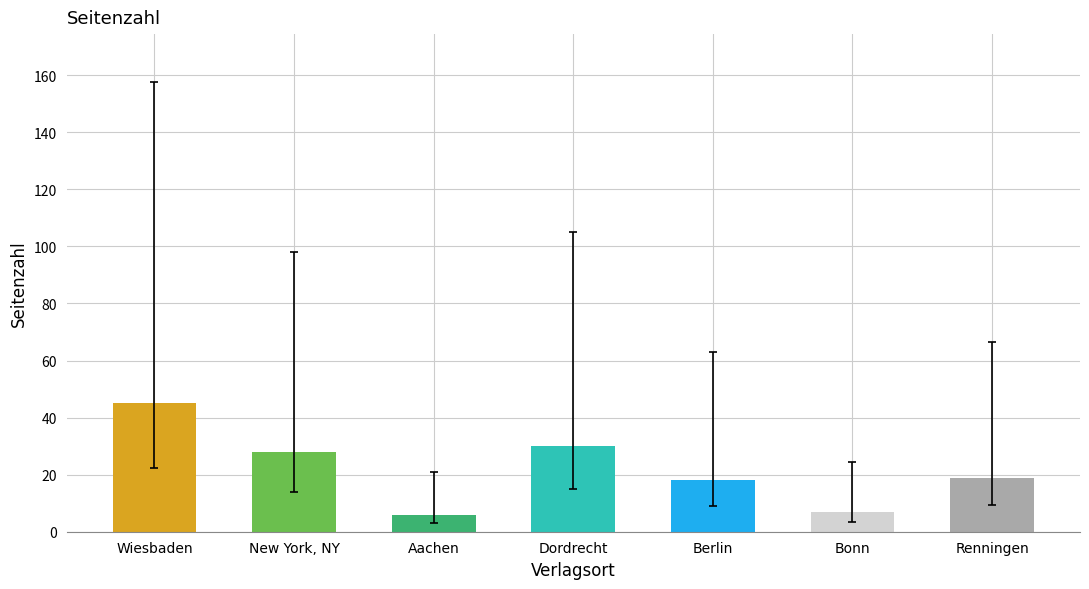

What is the greatest value displayed?

45